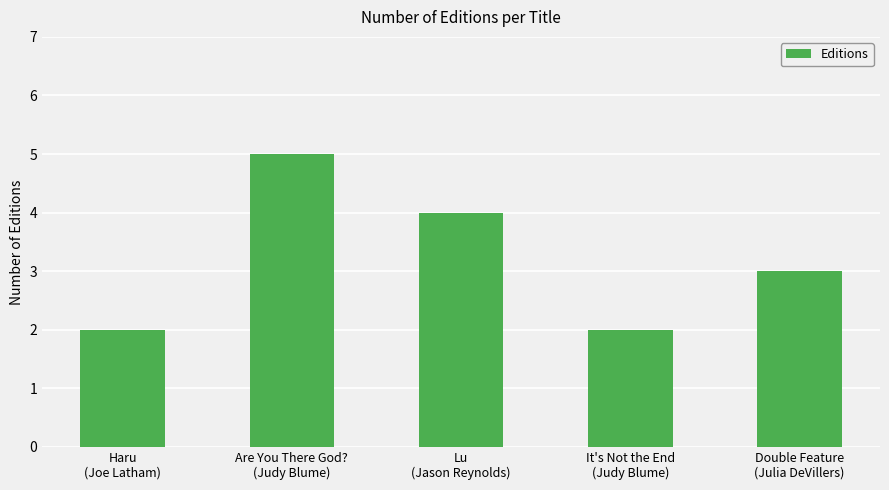

Does the chart contain stacked bars?

No